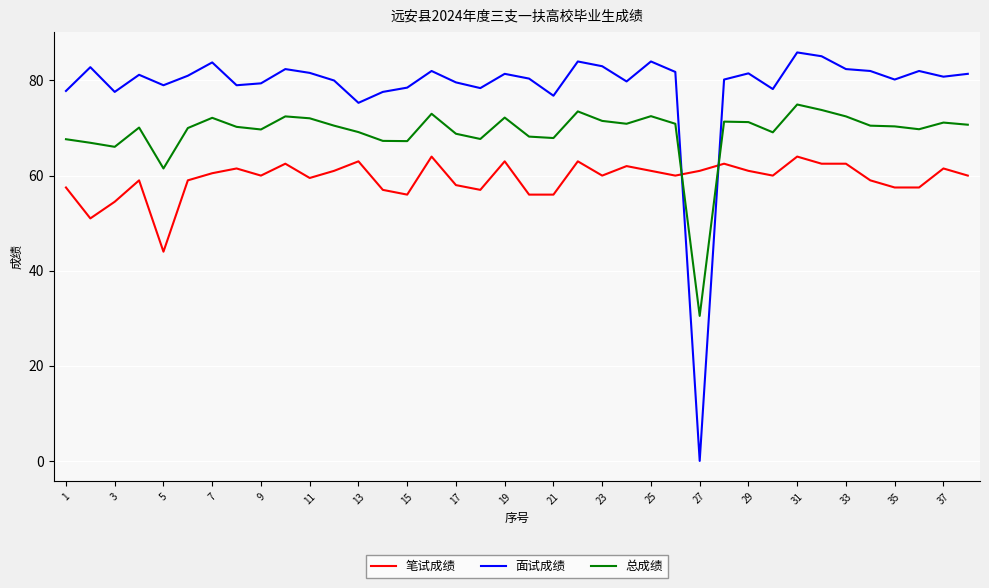

Which series has the largest total across all categories?

面试成绩